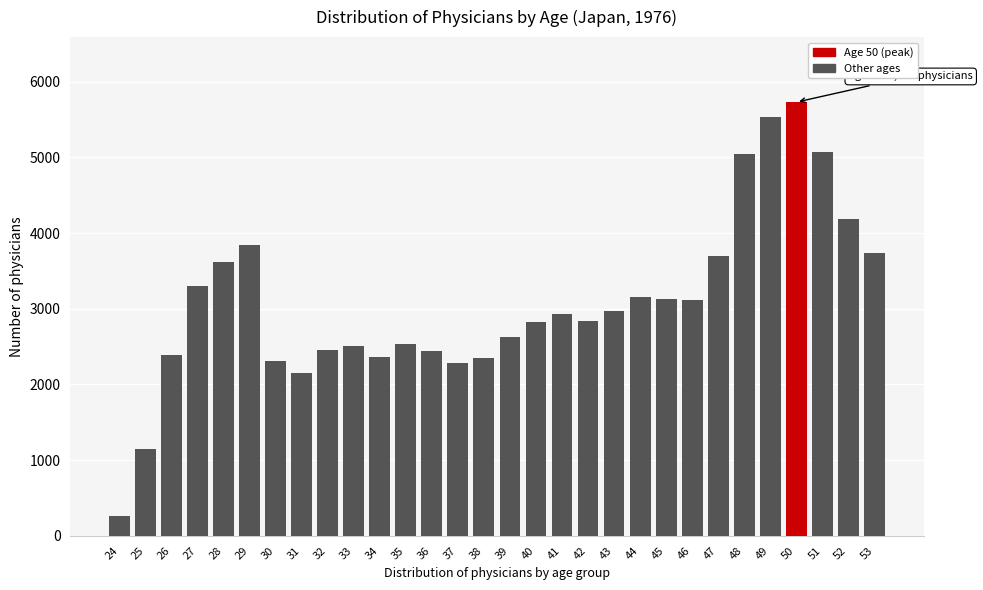

The value at 35 is 1589. True or false?

False